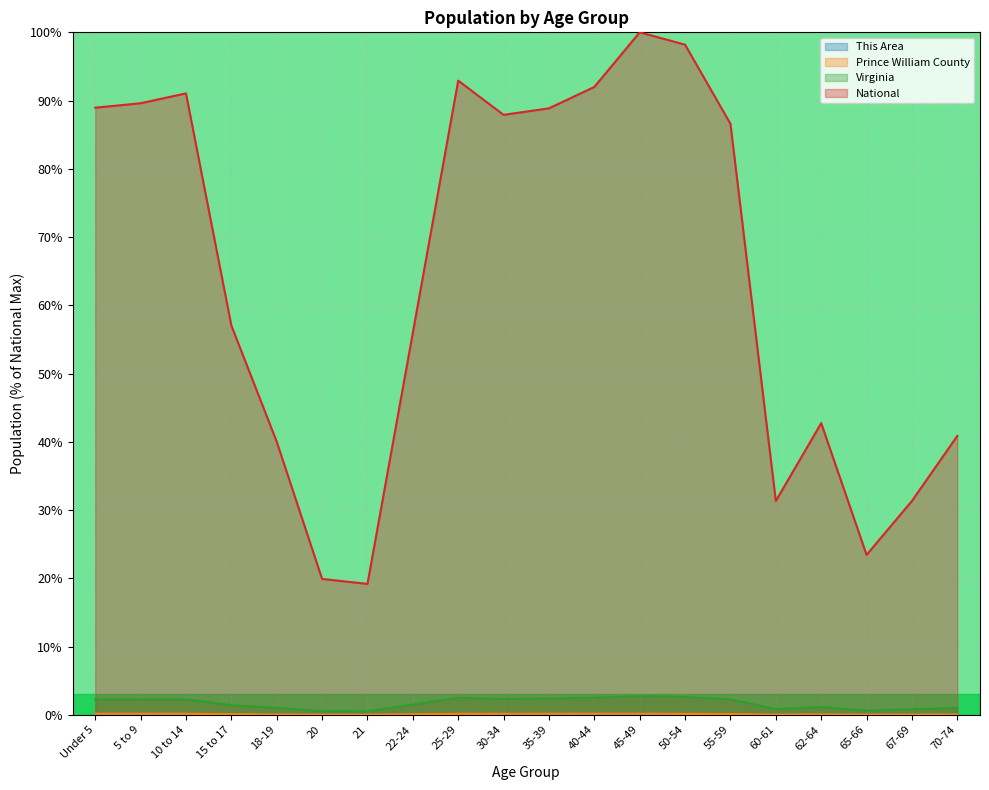

What is the difference between the maximum and minimum values in the Prince William County series?

0.1